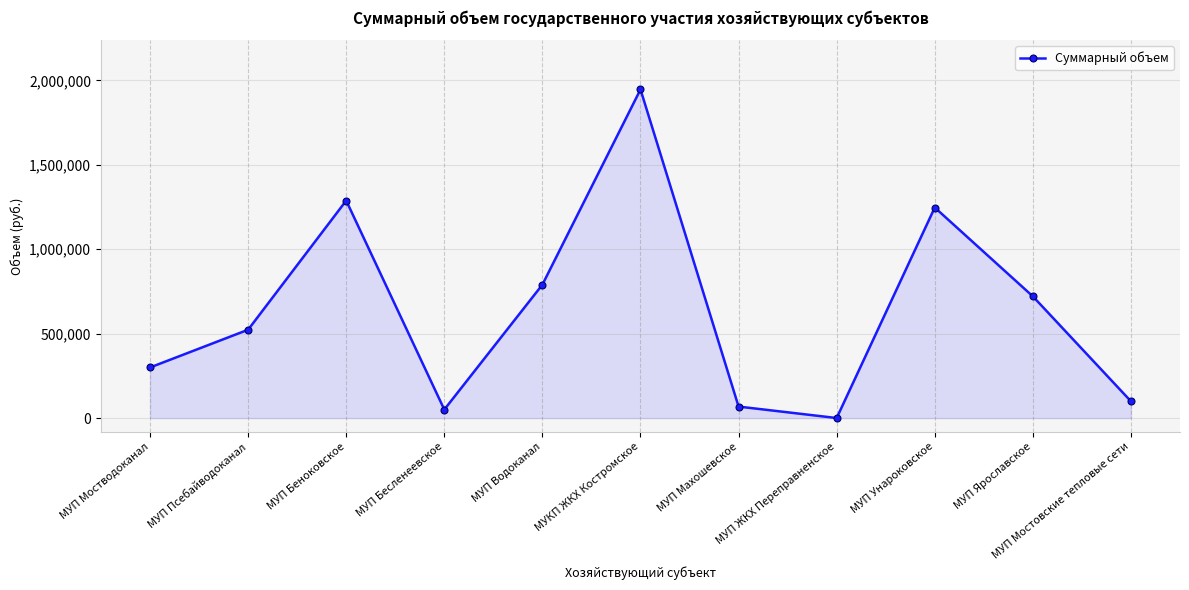

Reading left to right, transcribe all the data shown in this chart.

МУП Мостводоканал=299442.0	МУП Псебайводоканал=523000.0	МУП Беноковское=1287900.0	МУП Бесленеевское=50000.0	МУП Водоканал=789900.0	МУКП ЖКХ Костромское=1946190.0	МУП Махошевское=67800.0	МУП ЖКХ Переправненское=0.0	МУП Унароковское=1246852.4	МУП Ярославское=720663.0	МУП Мостовские тепловые сети=99000.0